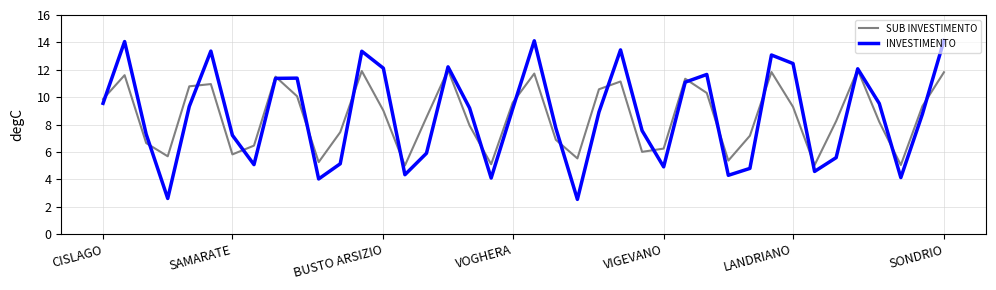

Which series has the largest range (max minus min)?

INVESTIMENTO